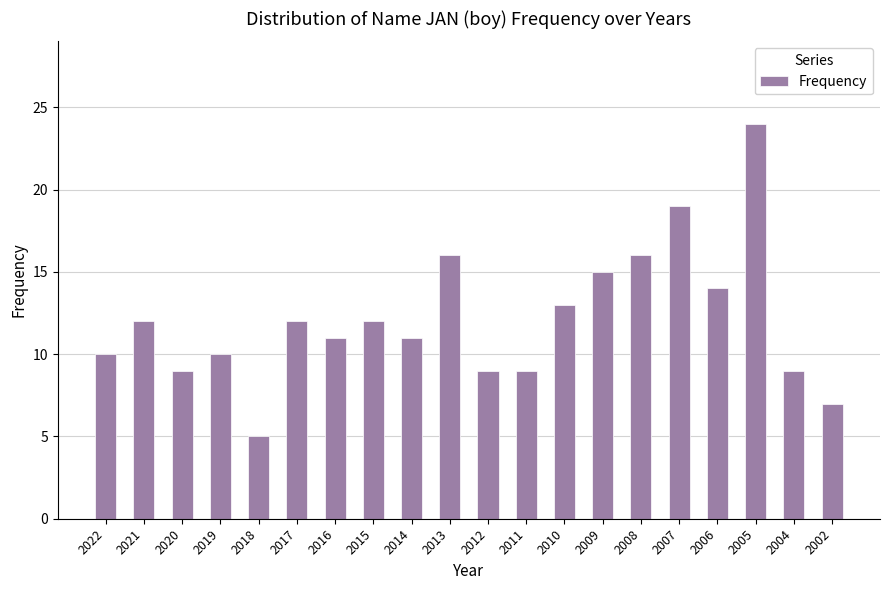

Reading right to left, extract all data points from this chart.

7	9	24	14	19	16	15	13	9	9	16	11	12	11	12	5	10	9	12	10